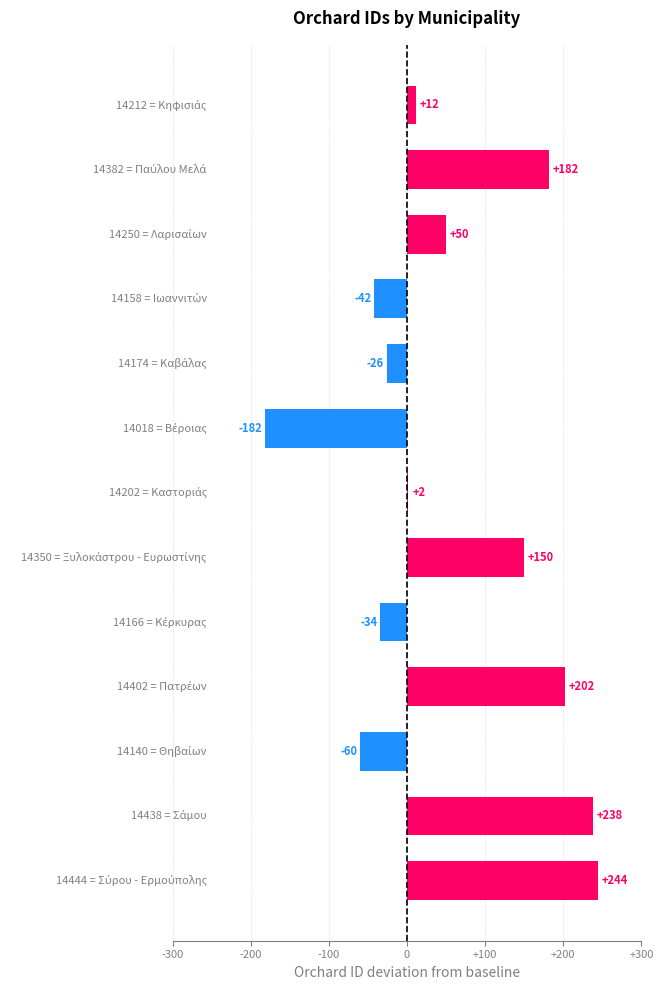

What is the value of the 5th bar from the top?

-26